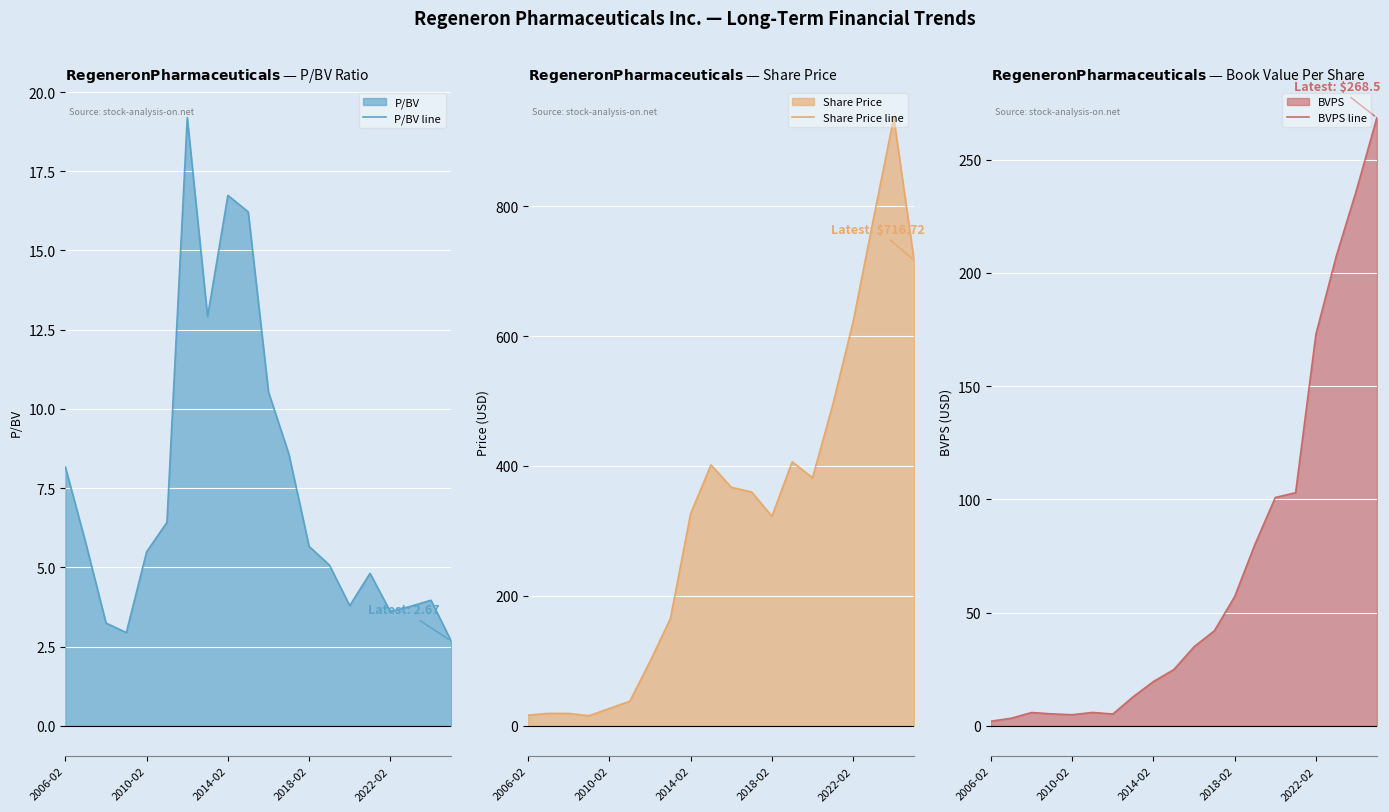

Rank the series by their maximum value, from lowest to highest.

P/BV line, BVPS line, Share Price line